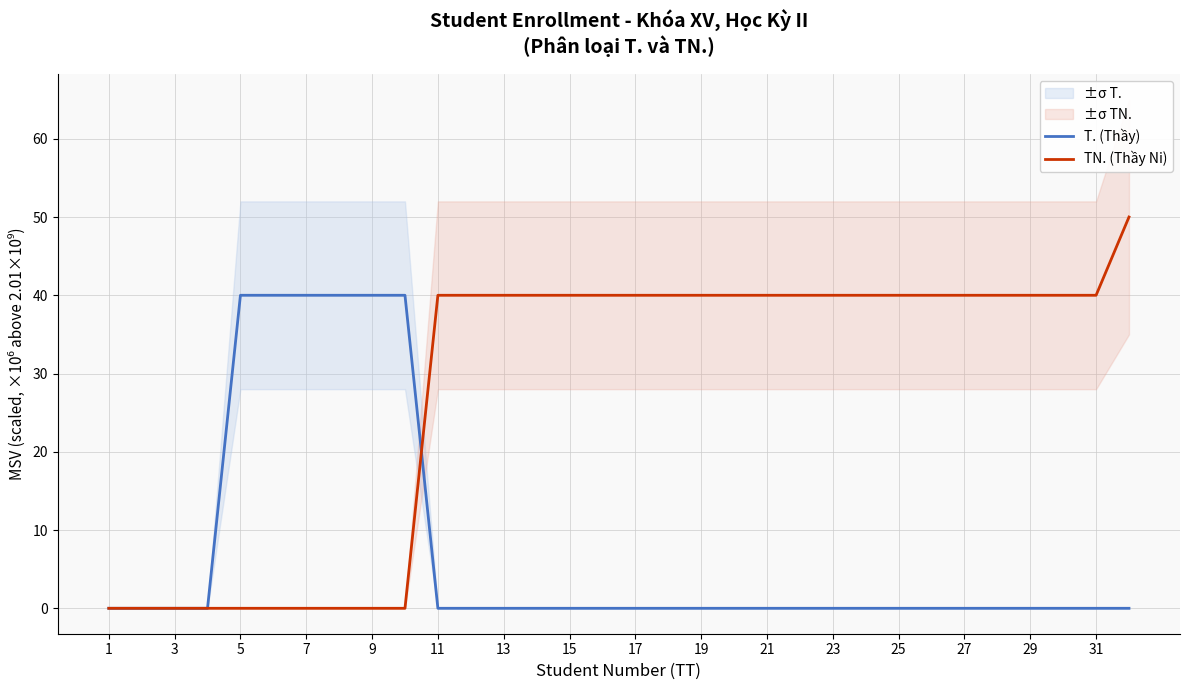

Is it true that TN. (Thầy Ni) equals 40.0 at 27?

True